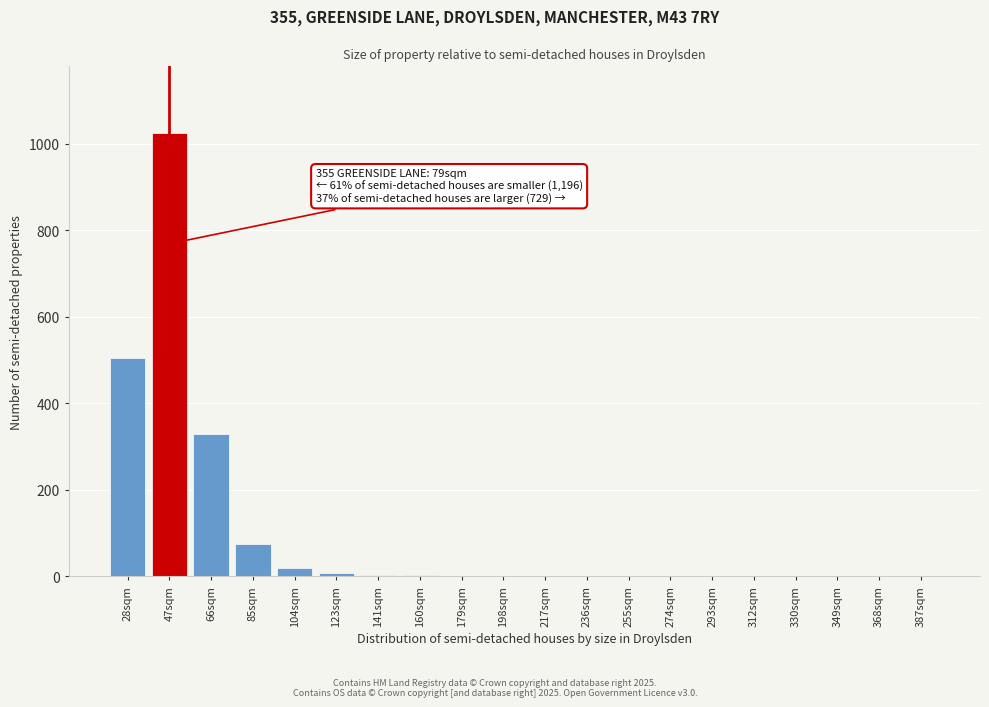

What is the sum of all values?

1981